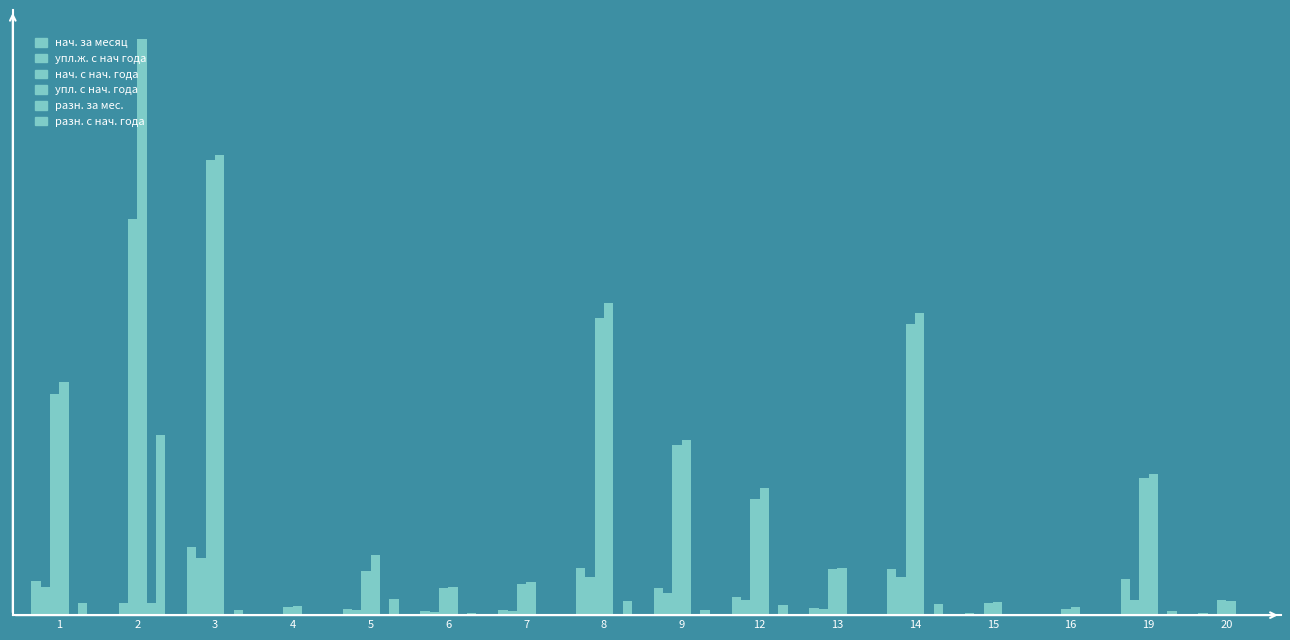

Reading right to left, list all the values displayed in this chart.

нач. за месяц: 3950.3	74104.9	1780.0	3957.2	95198.6	15409.2	37233.9	55915.1	98651.1	10972.4	8477.4	13250.7	2638.1	141326.2	0.0	71186.2
упл. жильц.за мес.: 3337.9	32310.8	1553.0	3219.4	78569.0	12415.5	30376.9	46056.3	79498.1	8749.1	6949.2	10994.5	2169.8	117639.1	25071.9	57920.3
нач. с нач. года: 31447.0	284380.3	13589.5	25615.6	603252.7	96304.4	241054.7	352435.9	616298.8	65336.5	55638.8	92115.3	17833.5	942687.8	820609.1	457804.0
упл. с нач. года: 30130.1	293179.2	16488.5	28102.1	625930.3	98072.6	262841.0	362781.0	646110.7	68241.3	59280.7	125250.2	19240.8	953290.1	1194779.4	483634.2
разн. за мес.: 0.0	0.0	0.0	0.0	0.0	0.0	0.0	0.0	0.0	0.0	0.0	0.0	0.0	0.0	25071.9	0.0
разн. с нач. года: 0.0	8798.9	2899.1	2486.5	22677.5	1768.2	21786.3	10345.1	29811.8	2904.8	3642.0	33134.9	1407.3	10602.4	374170.4	25830.2